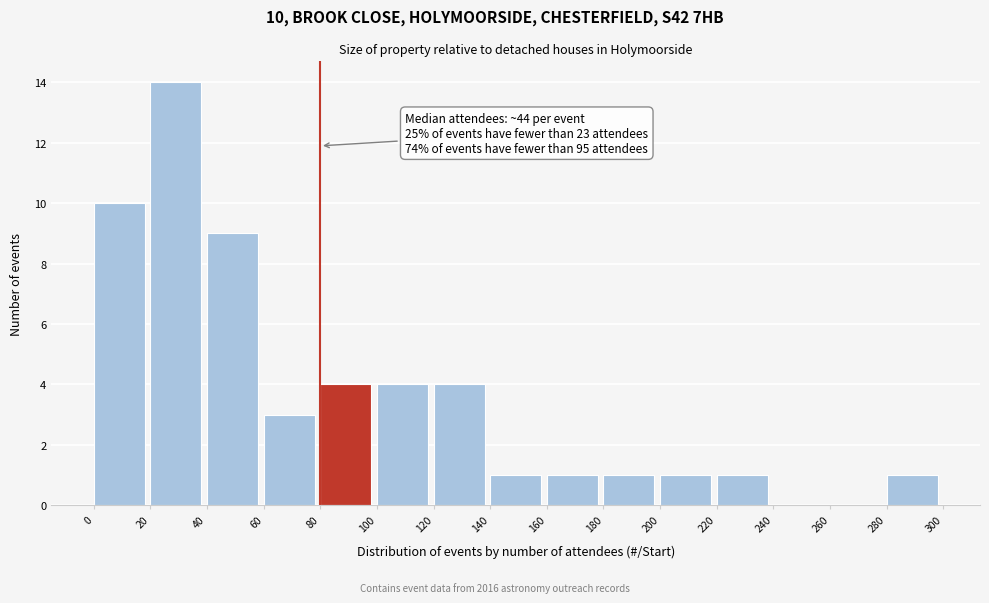

Over which range of the x-axis is the bar tallest?

20 to 40